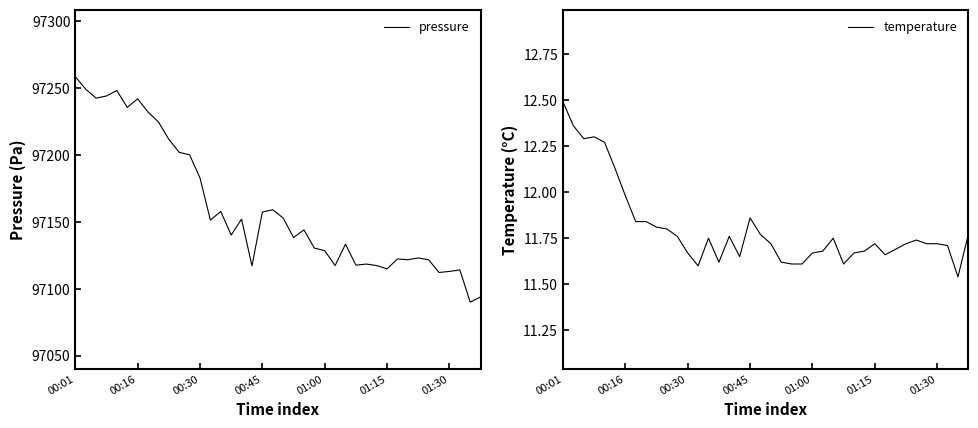

Is it true that temperature equals 11.5 at 38?

True